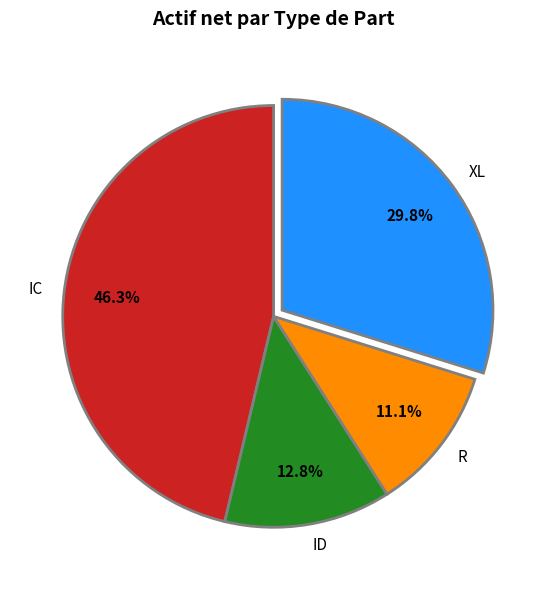

How many slices are in this pie chart?

4